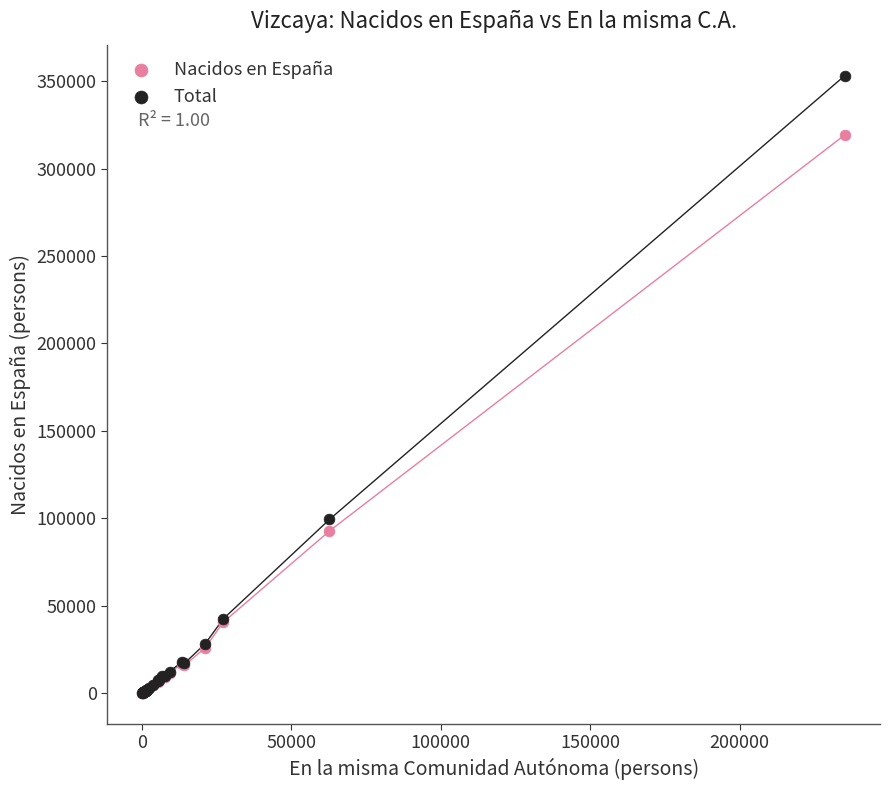

Across all series, what Y value is closest to 176648?

99321